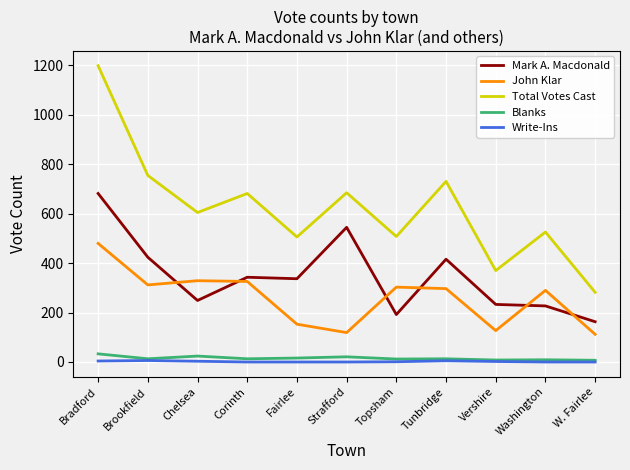

The value of John Klar at W. Fairlee is 112. True or false?

True